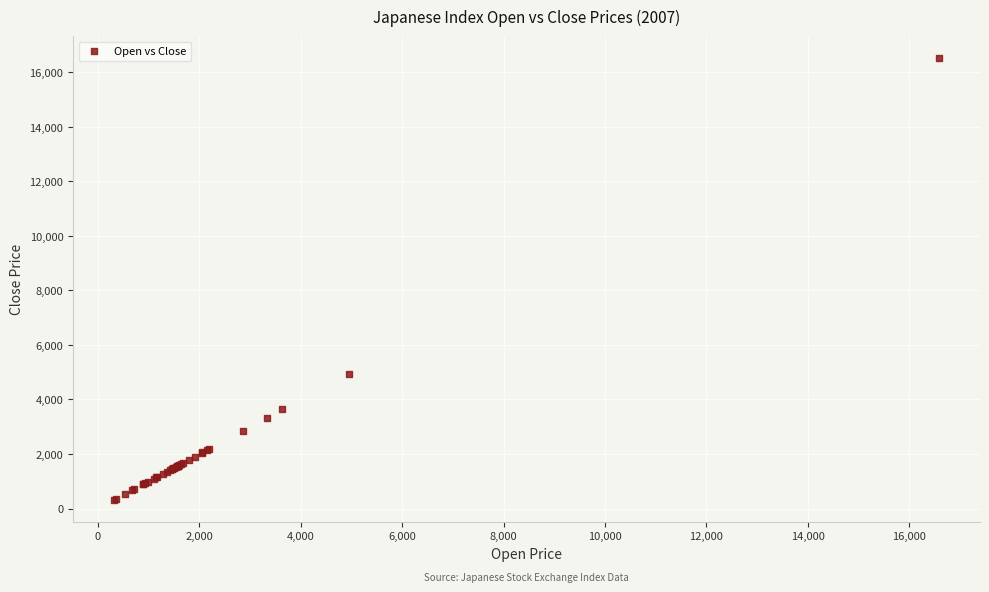

What Y value in the scatter plot is closest to 8420?

4919.3